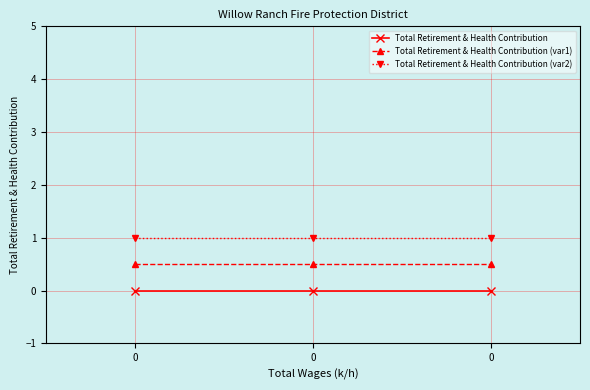

What is the difference between the highest and lowest values at 0?

1.0